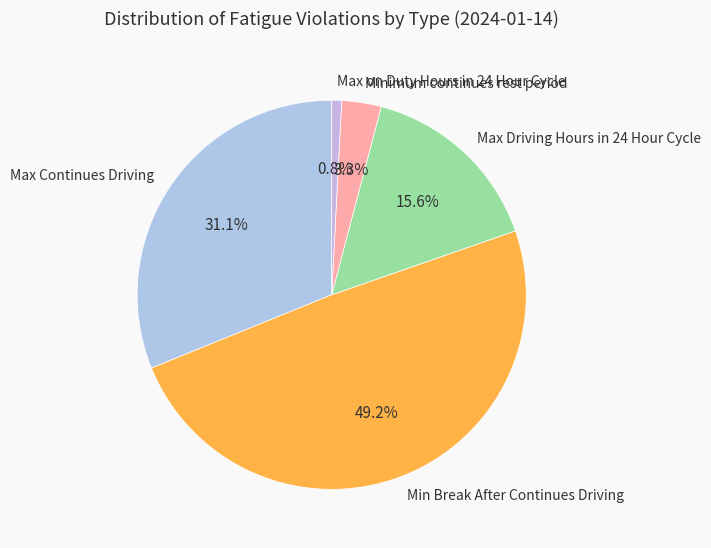

Does Max on Duty Hours in 24 Hour Cycle account for over 50% of the chart?

No